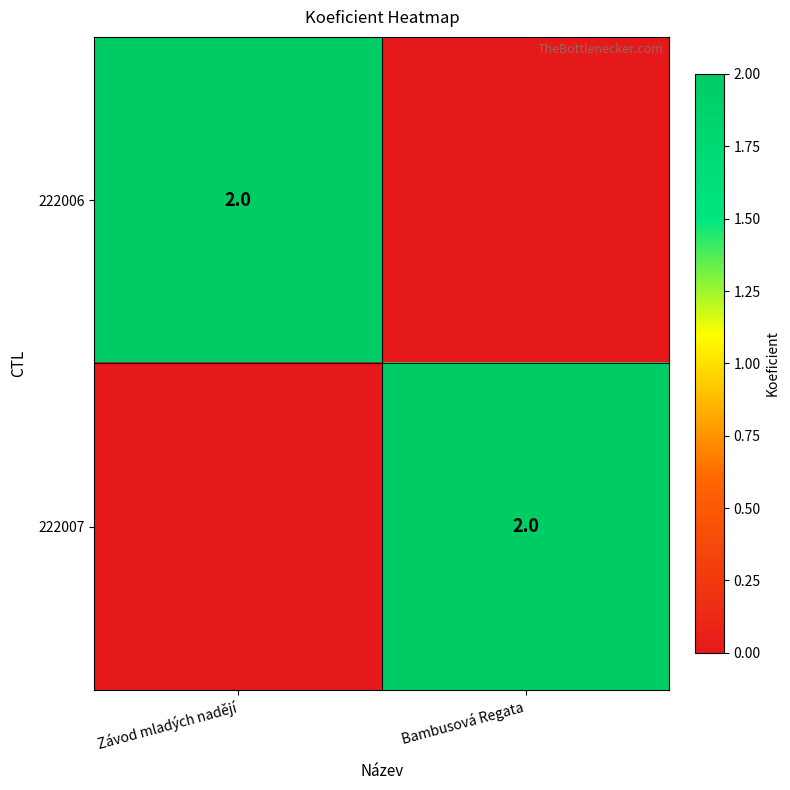

True or false: 222006 has a value of 3 at Závod mladých nadějí.

False